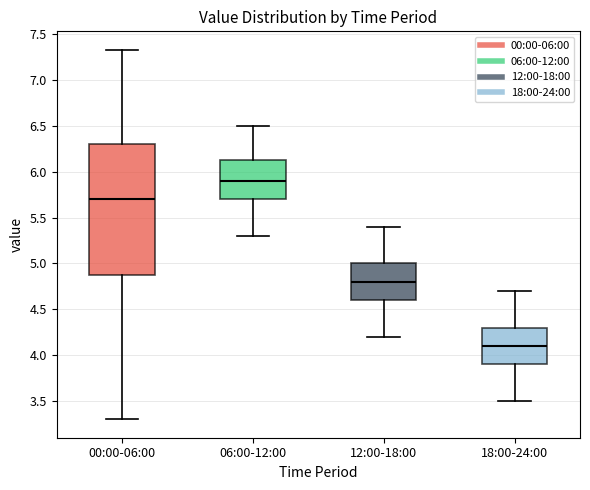

Which box is the tallest, from its lower edge to its upper edge?

00:00-06:00